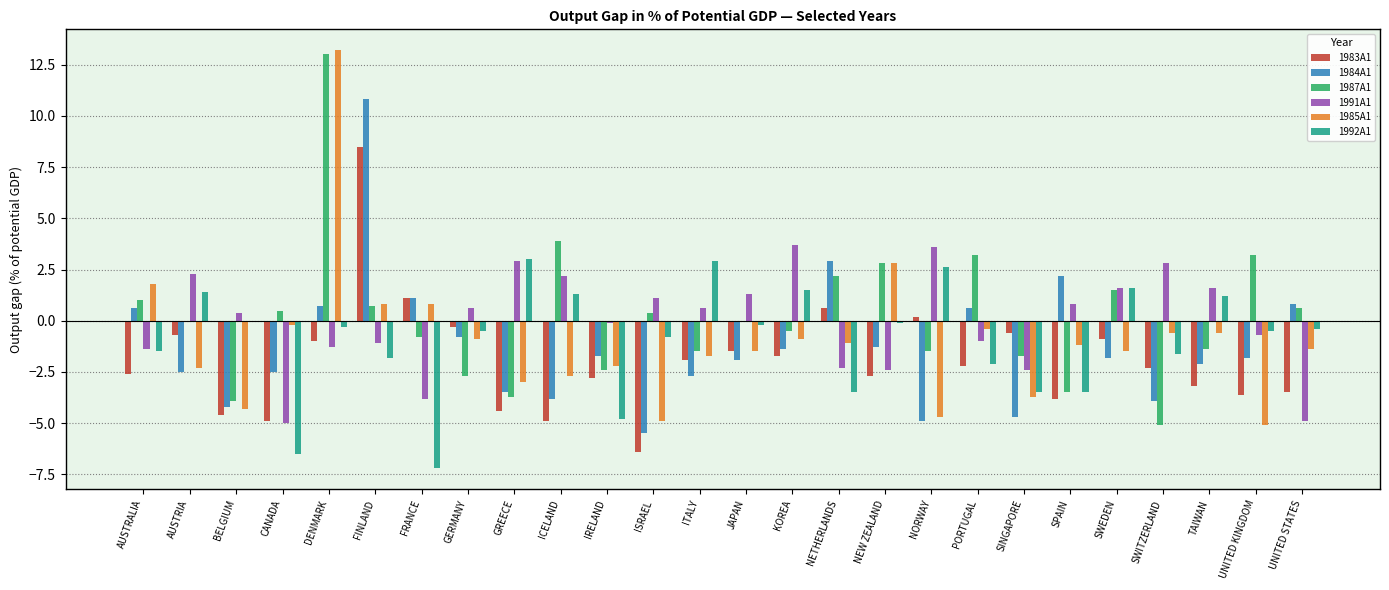

Which category has the highest value in the 1987A1 series?

DENMARK